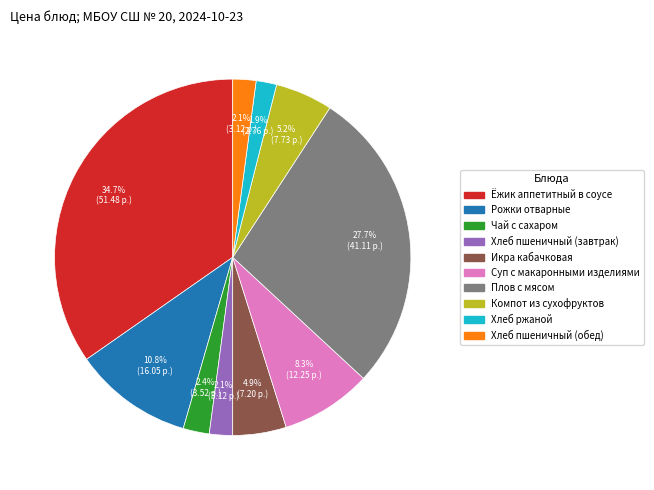

To the nearest percent, what portion does Икра кабачковая represent?

5%